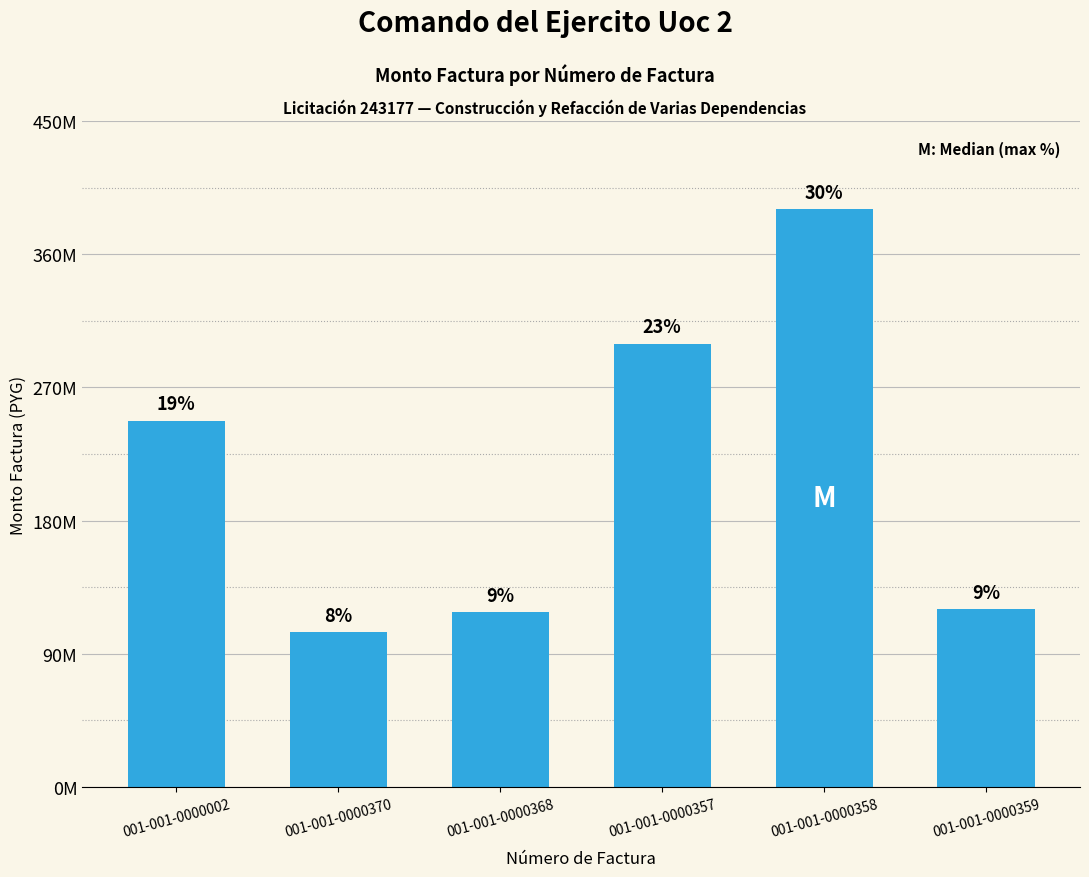

Are the bars horizontal?

No